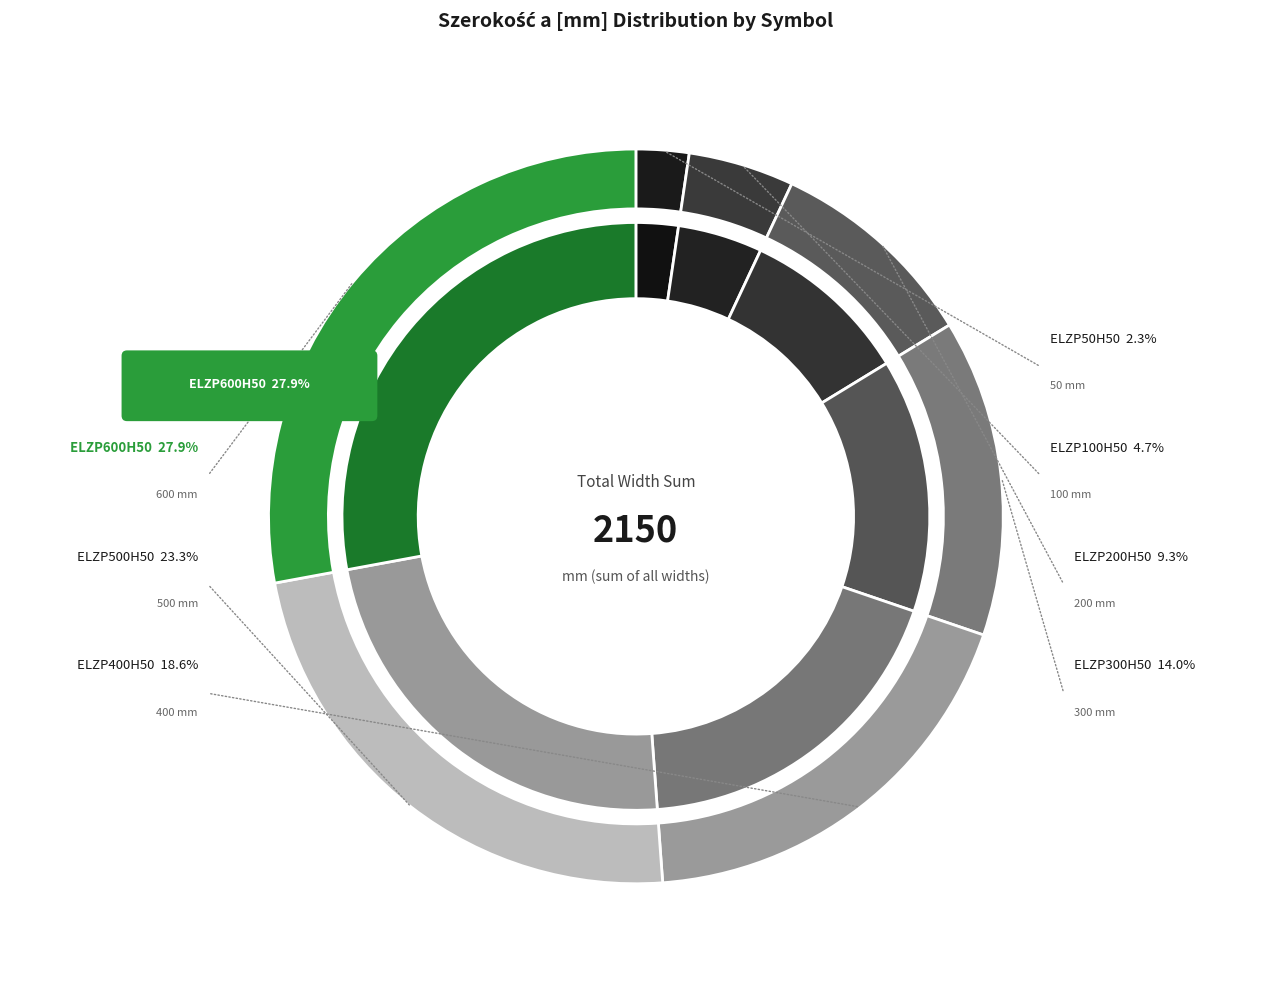

Which has a higher value, ELZP400H50 or ELZP50H50?

ELZP400H50